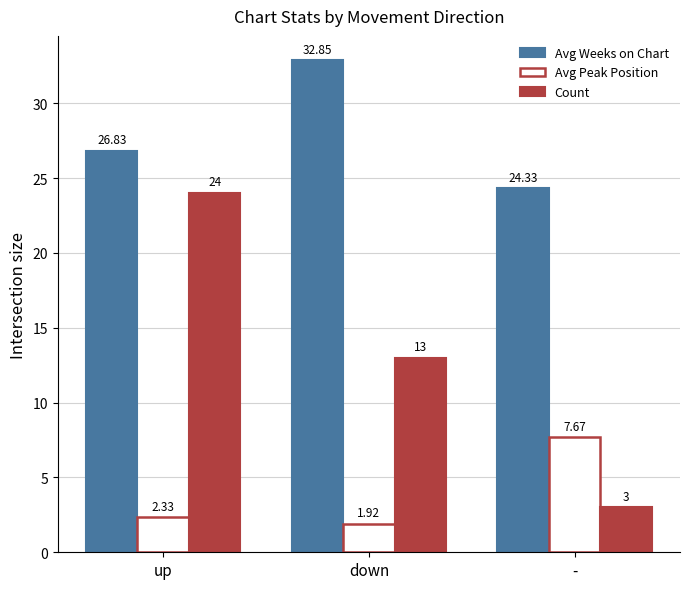

Which label corresponds to the smallest value in the chart?

down